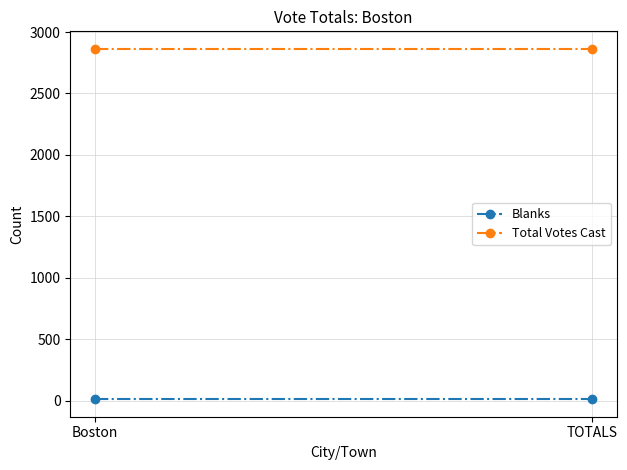

What is the sum of the Total Votes Cast values at TOTALS and Boston?

5726